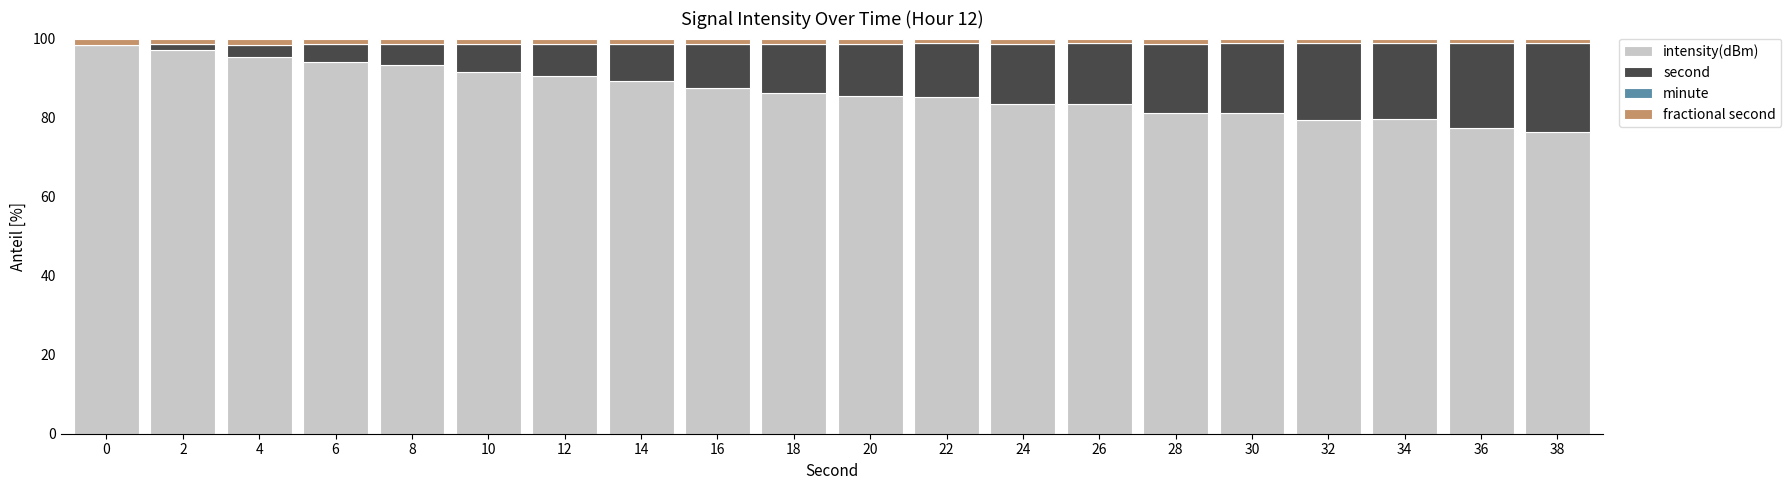

What is the highest value of the intensity(dBm) series?

98.5